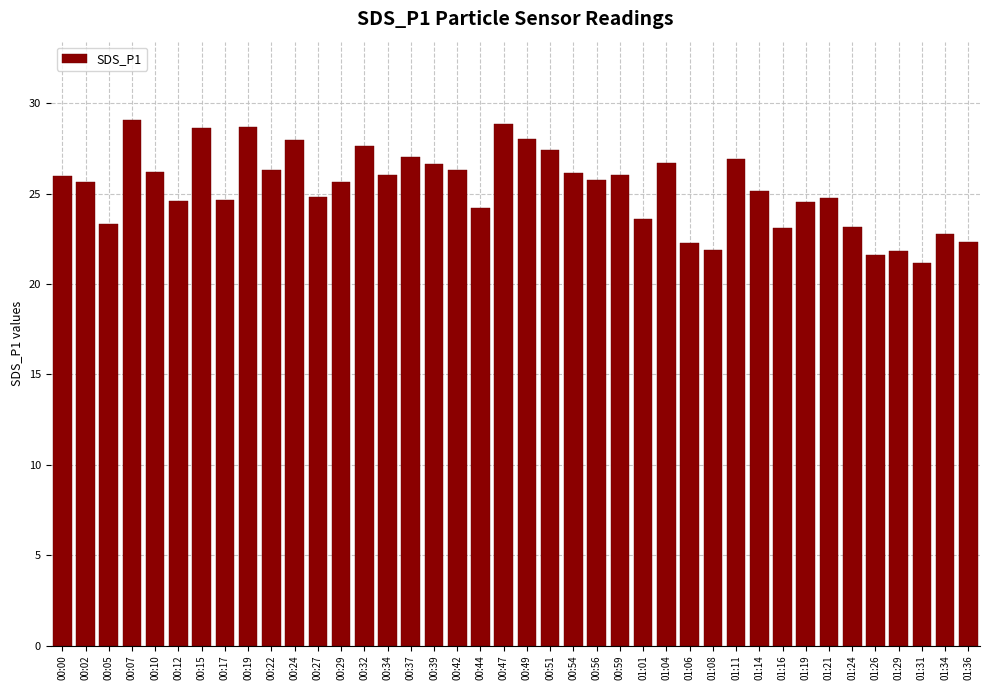

How many bars are there in total?

40